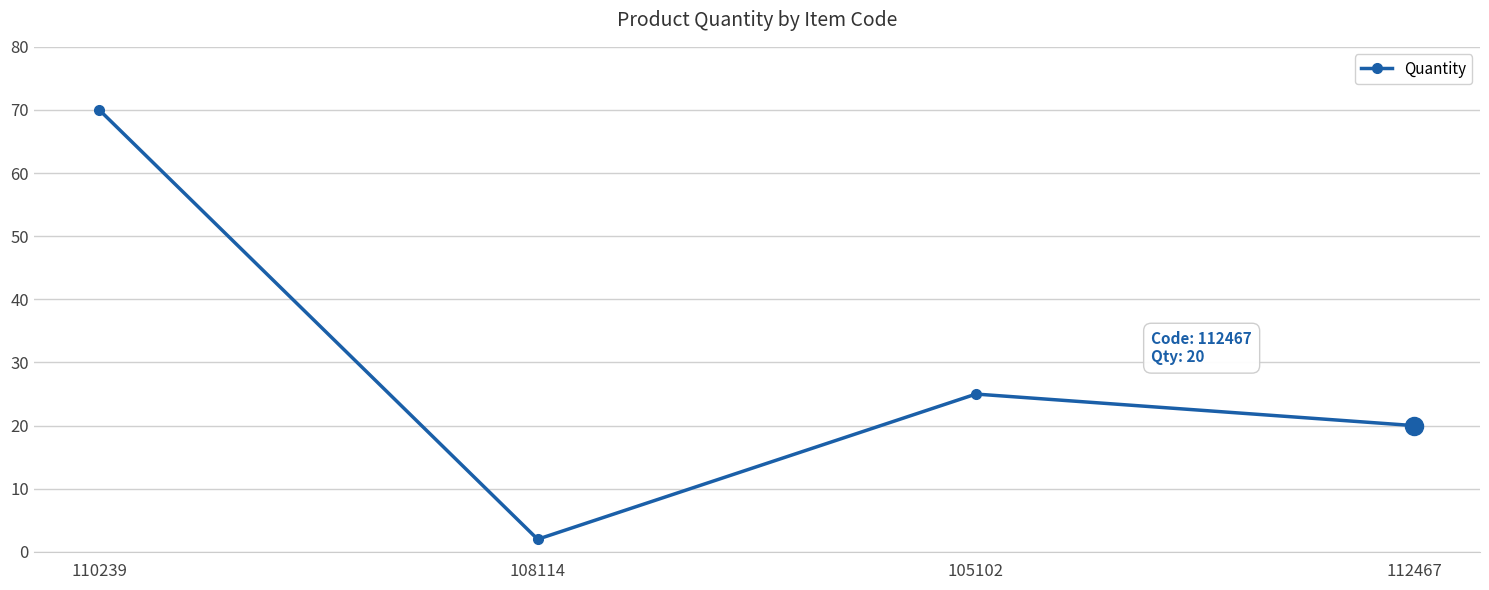

List the labels in order of value, smallest first.

108114, 112467, 105102, 110239